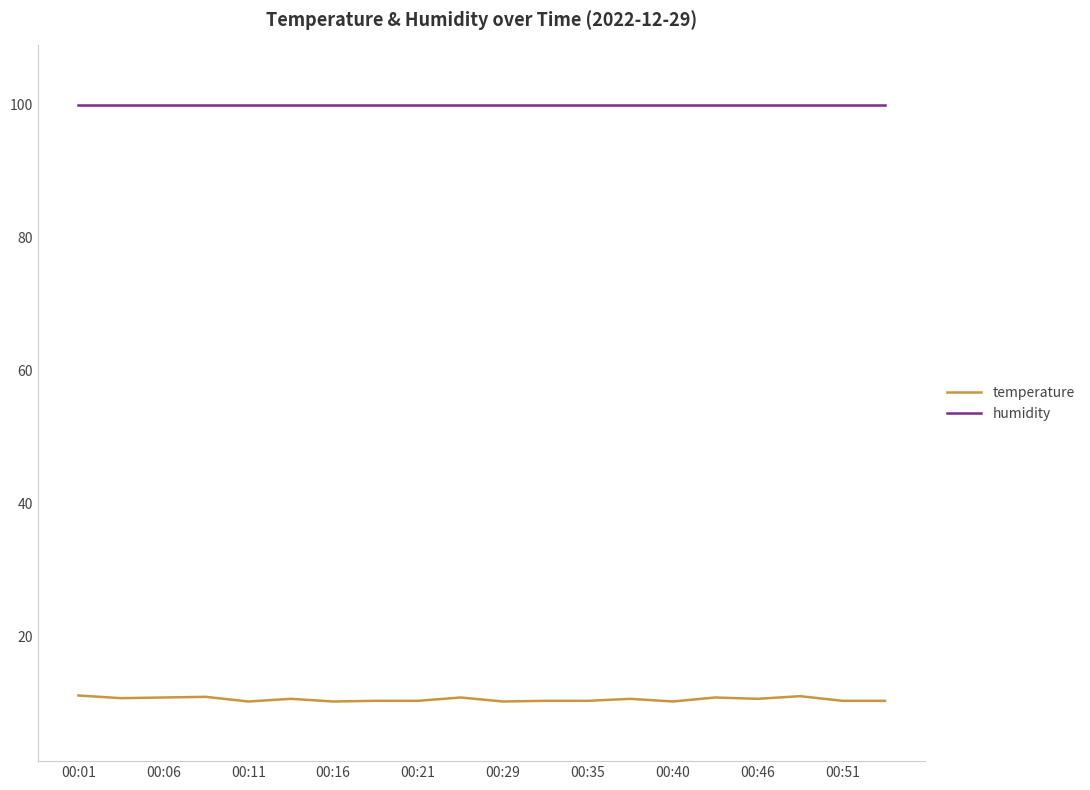

What is the highest value of the temperature series?

11.2